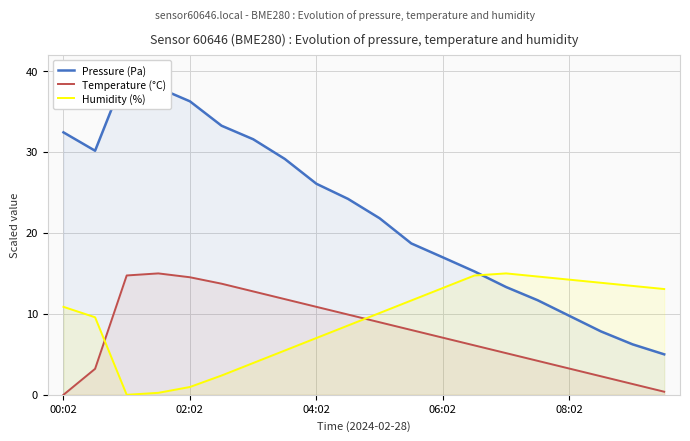

What is the approximate value of Pressure (Pa) at 6?

31.6